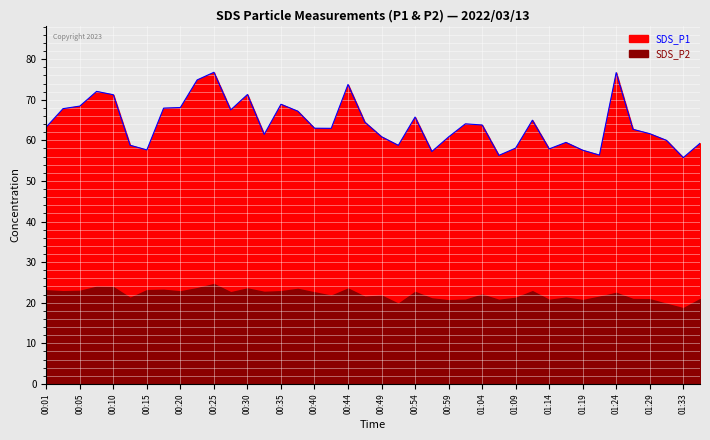

Rank the categories by value from lowest to highest.

01:33, 01:06, 01:21, 00:57, 01:19, 00:15, 01:14, 01:09, 00:52, 00:13, 01:36, 01:16, 01:31, 00:59, 00:49, 00:32, 01:29, 01:26, 00:42, 00:40, 00:01, 01:04, 01:01, 00:47, 01:11, 00:54, 00:37, 00:27, 00:03, 00:18, 00:20, 00:05, 00:35, 00:10, 00:30, 00:08, 00:44, 00:23, 01:24, 00:25